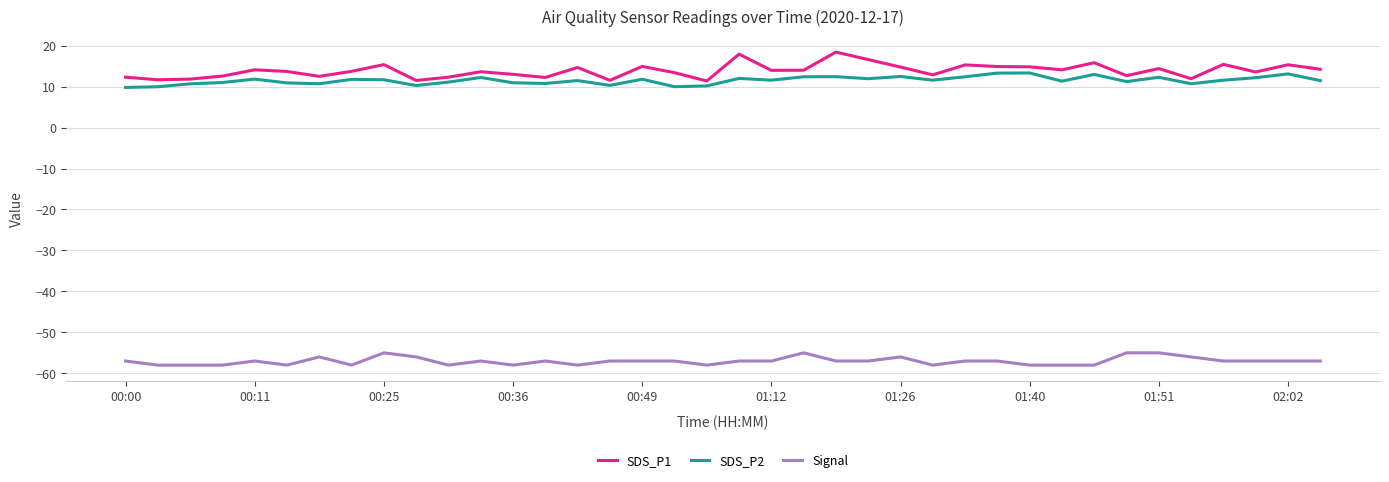

Does the chart display data point markers on the line(s)?

No